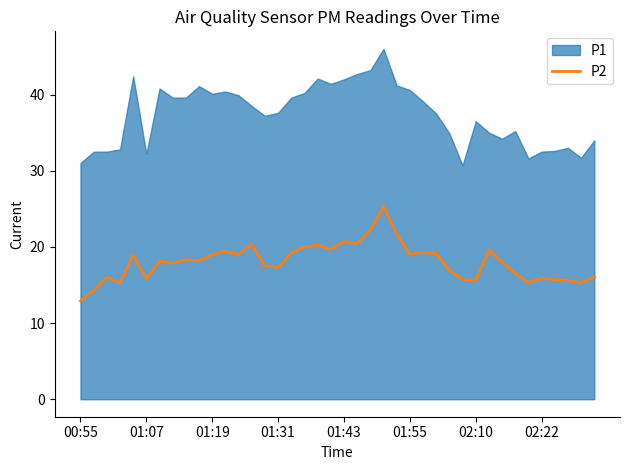

What is the highest value of the P2 series?

25.3